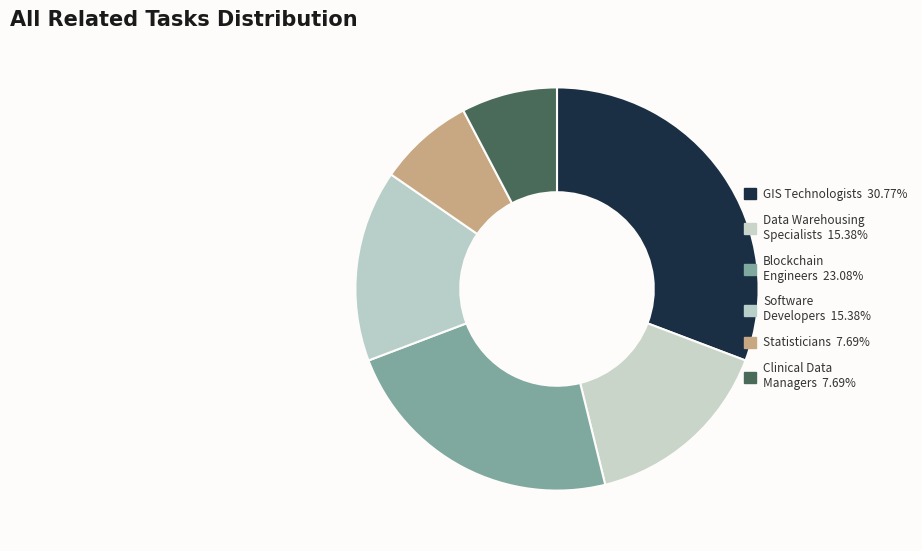

Rank the categories by value from lowest to highest.

Statisticians, Clinical Data Managers, Data Warehousing Specialists, Software Developers, Blockchain Engineers, Geographic Information Systems Technologists